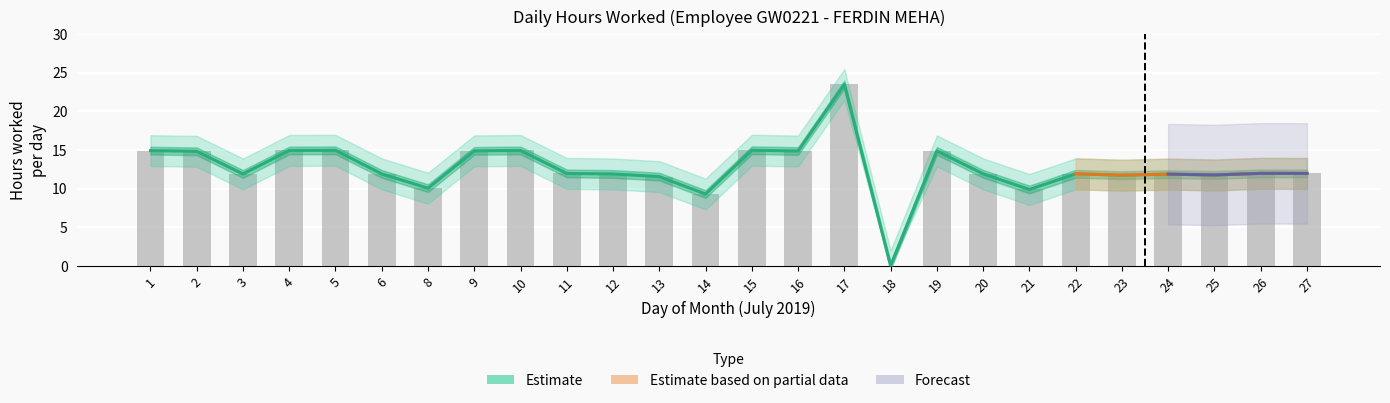

True or false: Low has a value of 14.9 at 10.

True